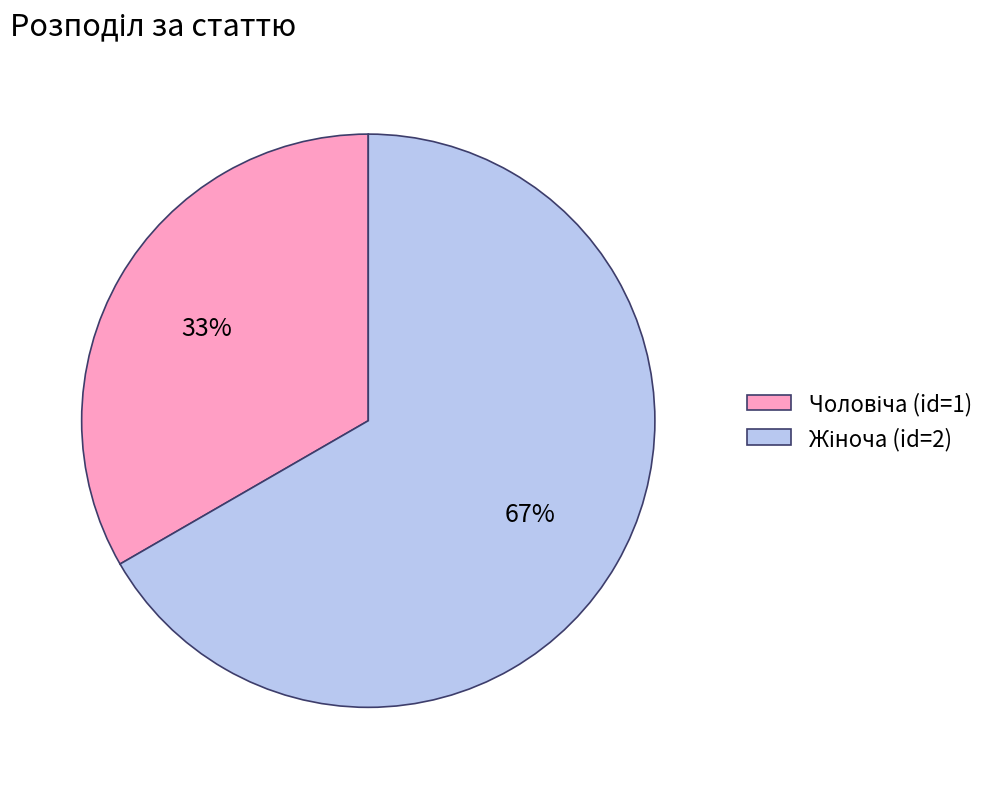

Count the number of slices in the pie.

2